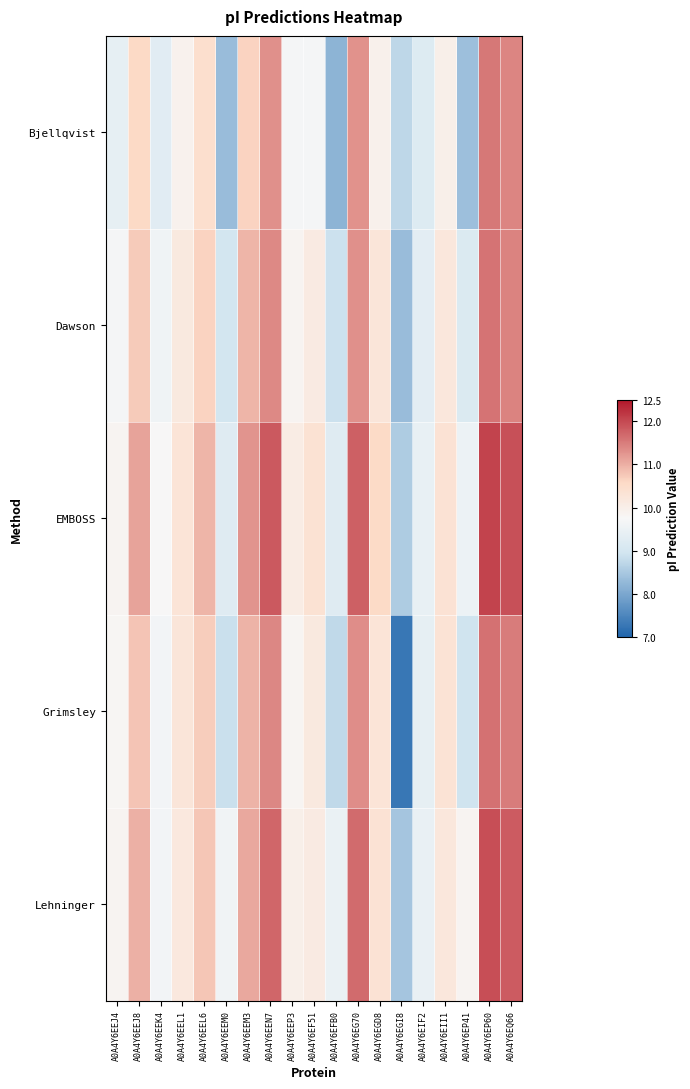

Which has a higher value, A0A4Y6EIF2 or A0A4Y6EEL1?

A0A4Y6EEL1